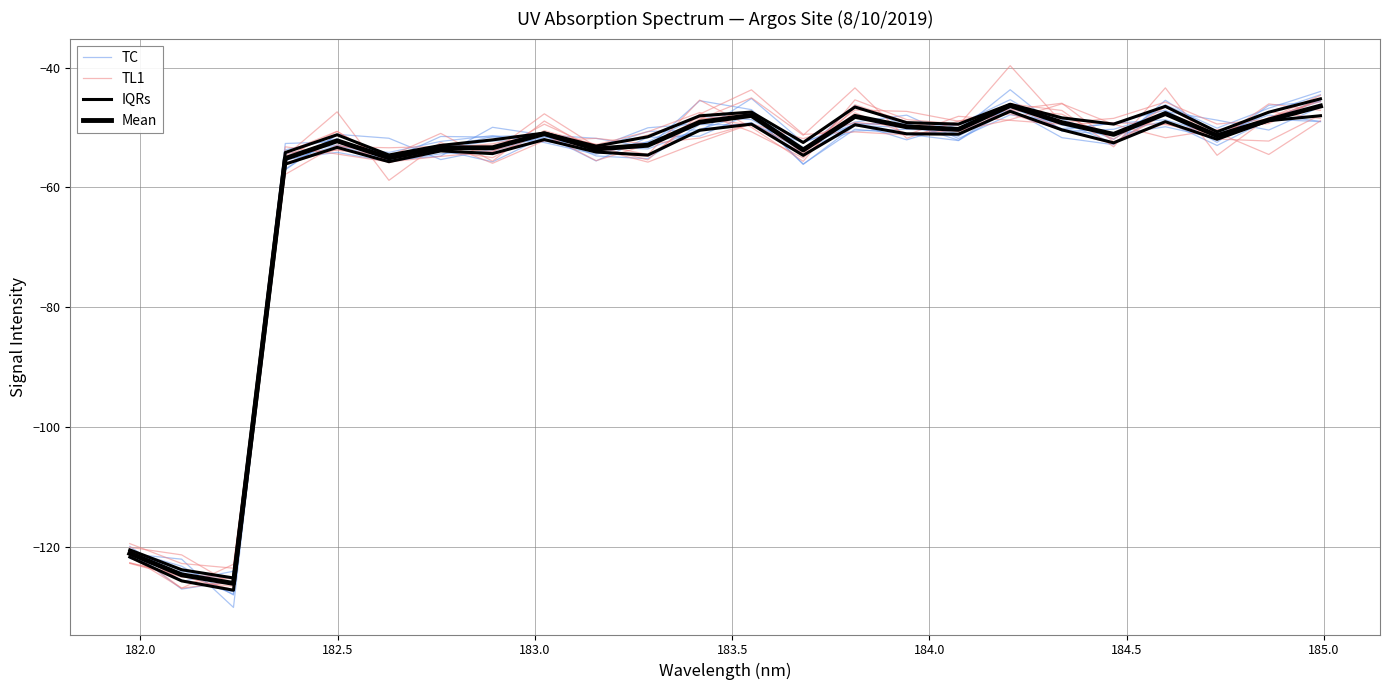

Does the chart display data point markers on the line(s)?

No